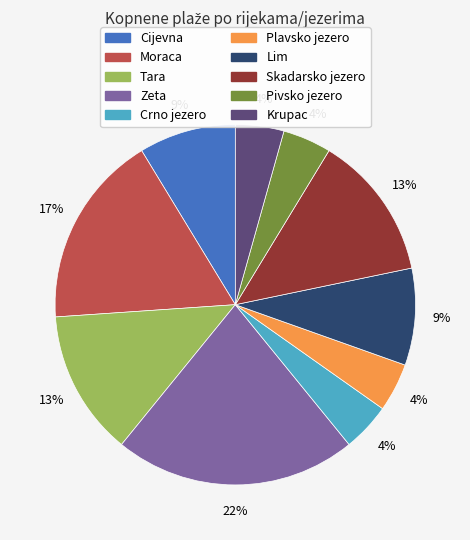

Is it true that Pivsko jezero is 4% of the pie?

True